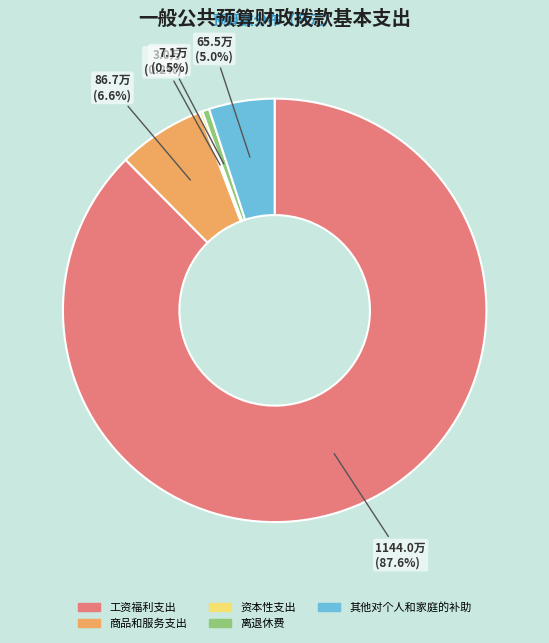

Is it true that 商品和服务支出 is 1% of the pie?

False